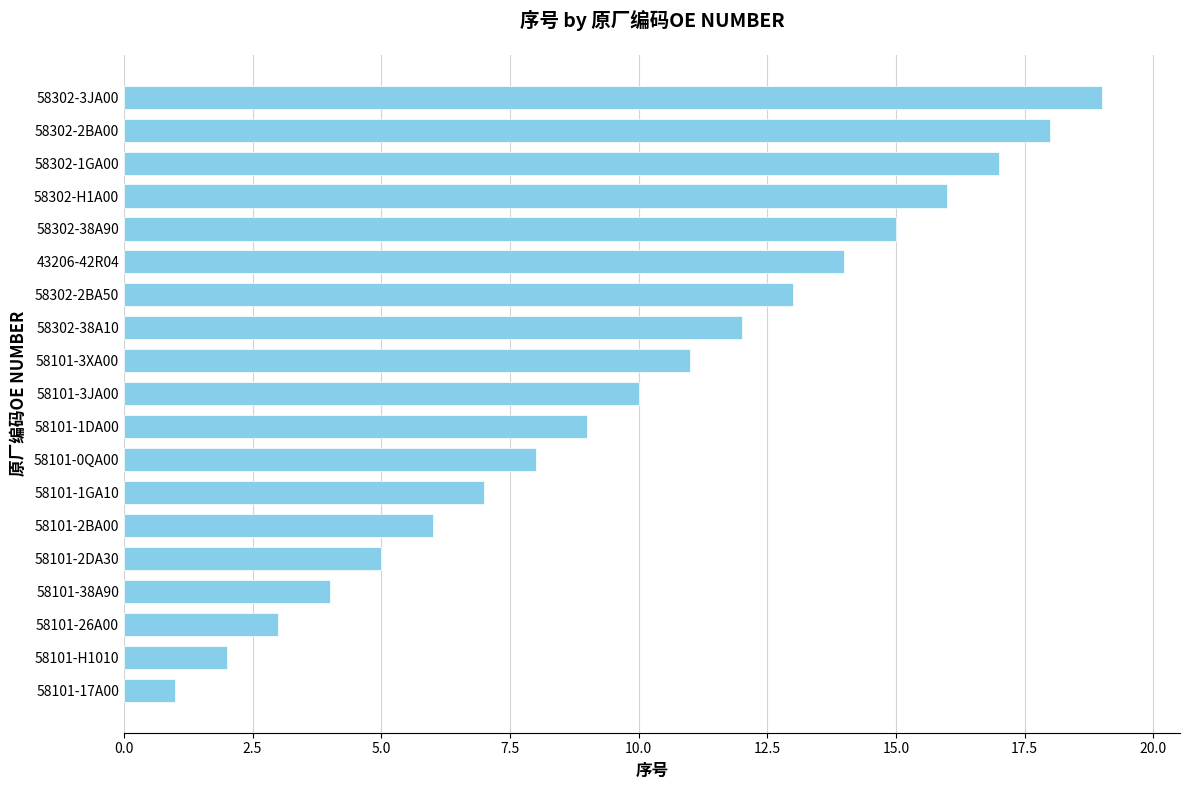

List the labels in order of value, smallest first.

58101-17A00, 58101-H1010, 58101-26A00, 58101-38A90, 58101-2DA30, 58101-2BA00, 58101-1GA10, 58101-0QA00, 58101-1DA00, 58101-3JA00, 58101-3XA00, 58302-38A10, 58302-2BA50, 43206-42R04, 58302-38A90, 58302-H1A00, 58302-1GA00, 58302-2BA00, 58302-3JA00